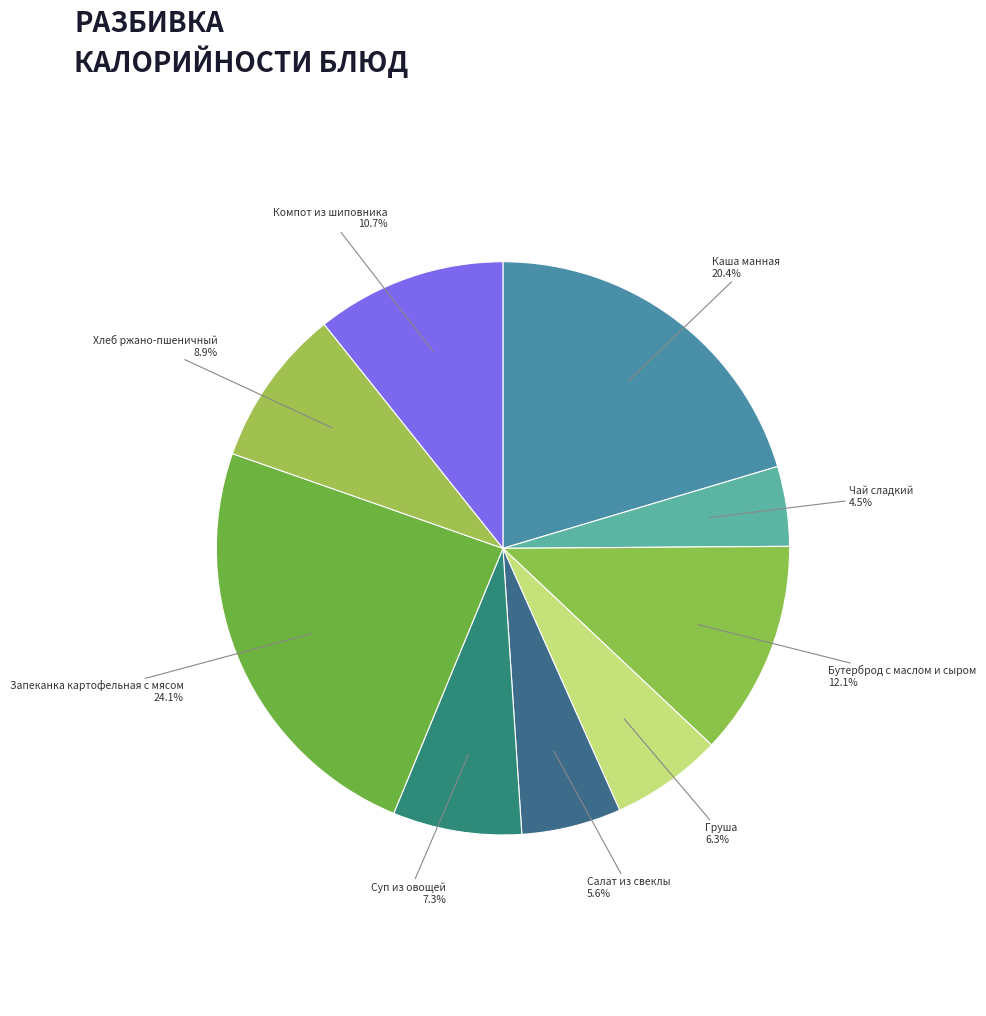

To the nearest percent, what is the average slice percentage?

11%